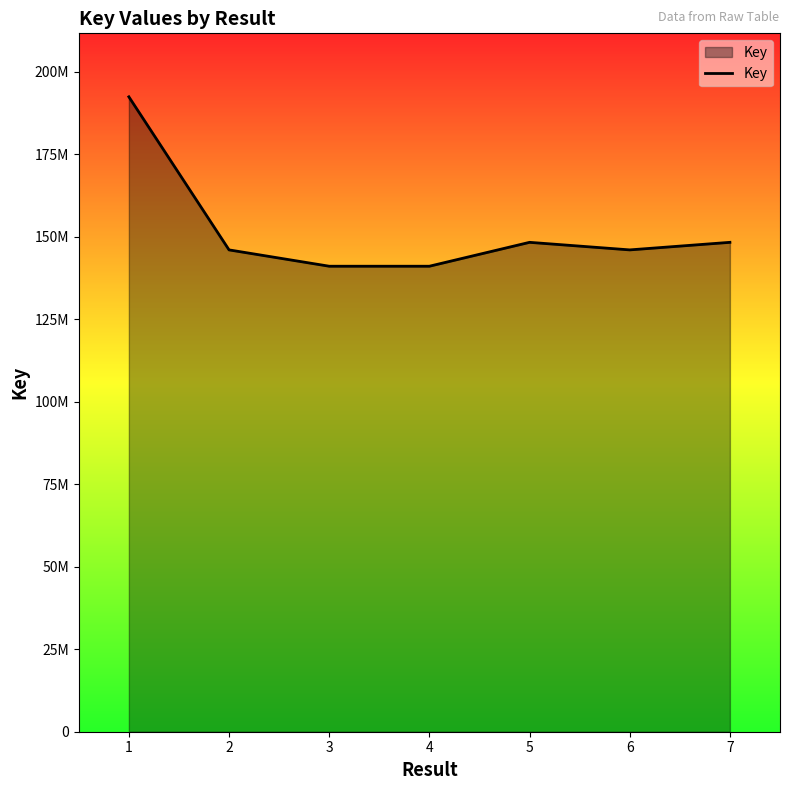

Which label corresponds to the smallest value in the chart?

3